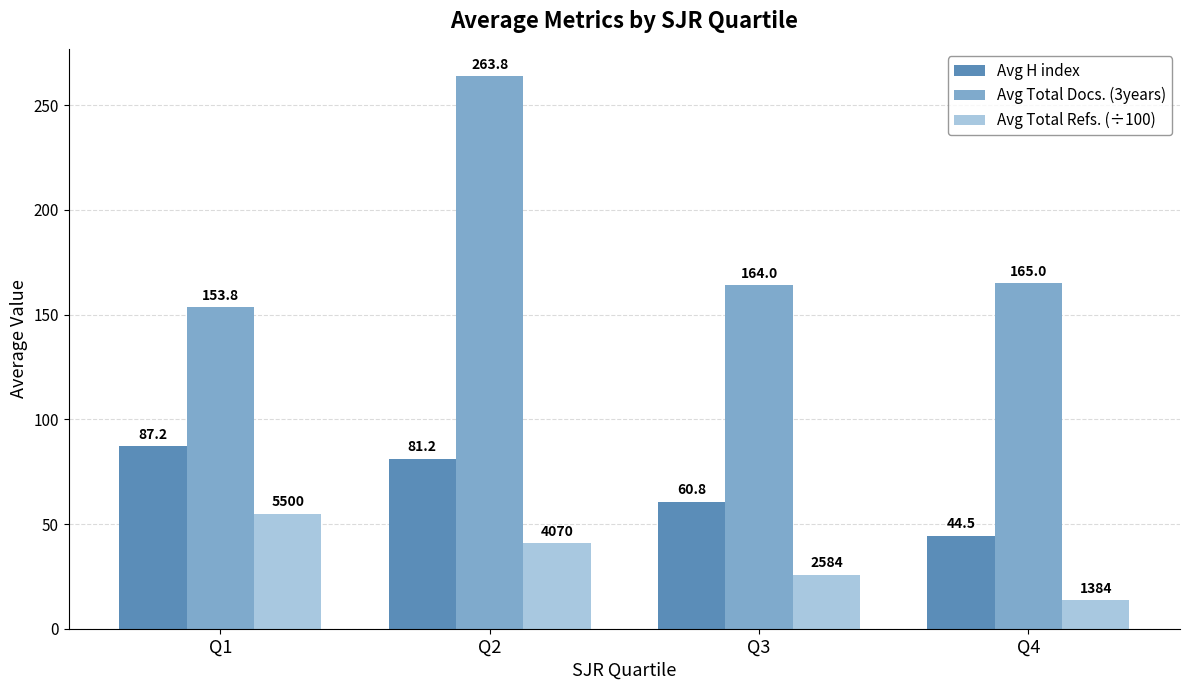

Is it true that Avg Total Refs. (÷100) equals 40.7 at Q2?

True